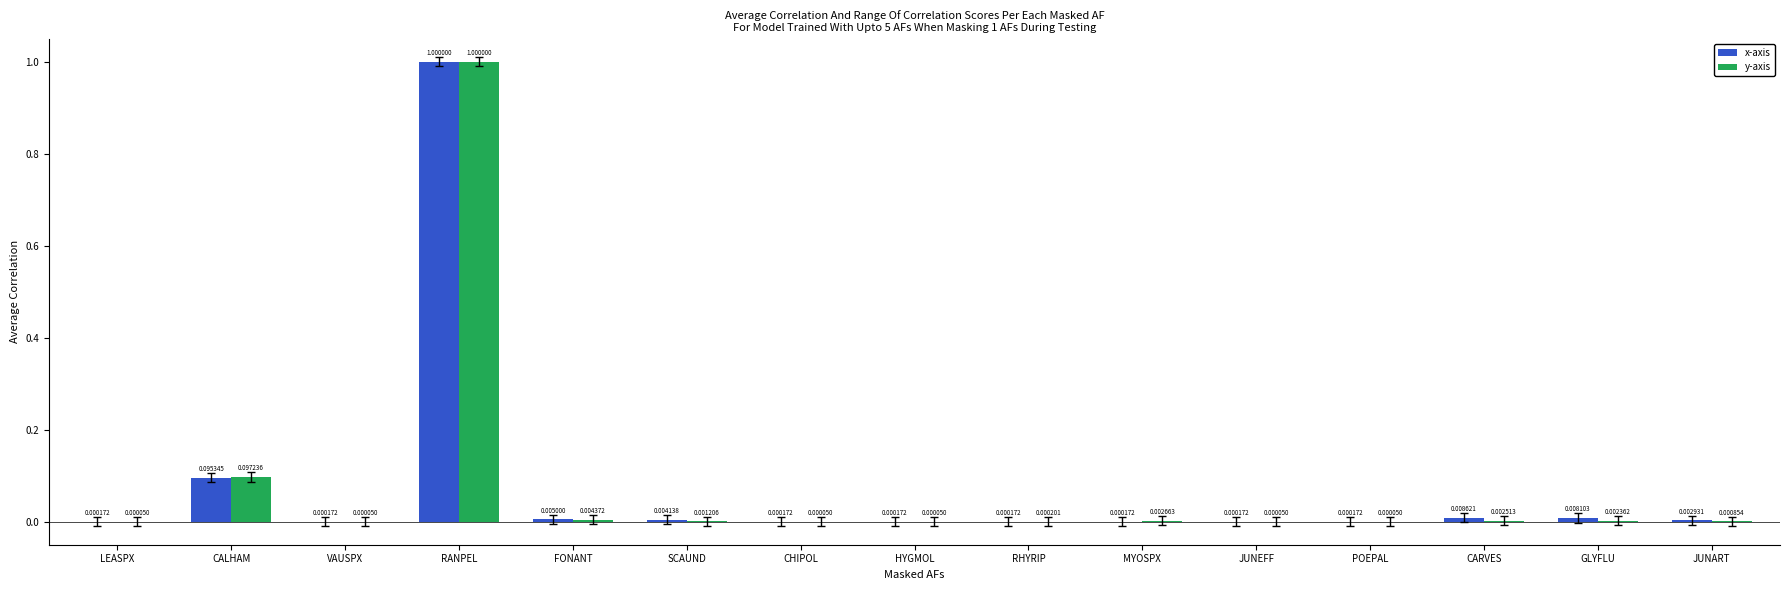

How many groups of bars are there?

15